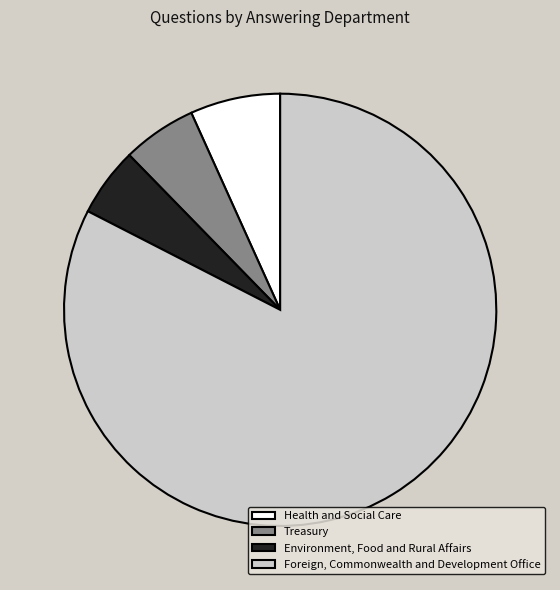

Count the number of slices in the pie.

4